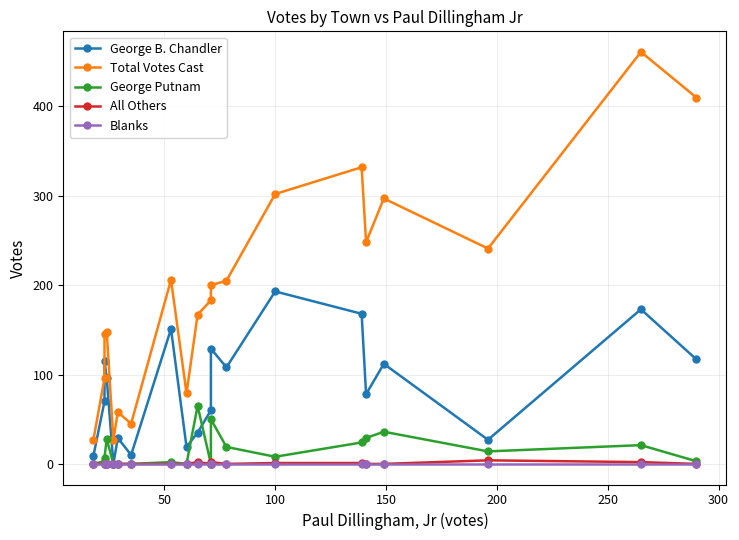

How many values in the George B. Chandler series are below 96?

10